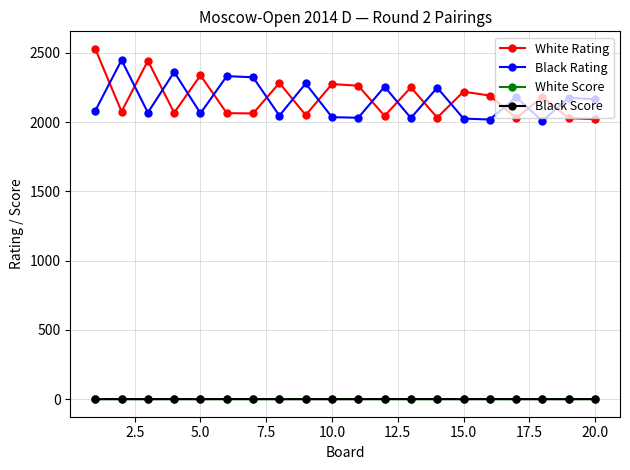

True or false: Black Score and Black Rating intersect in this chart.

False